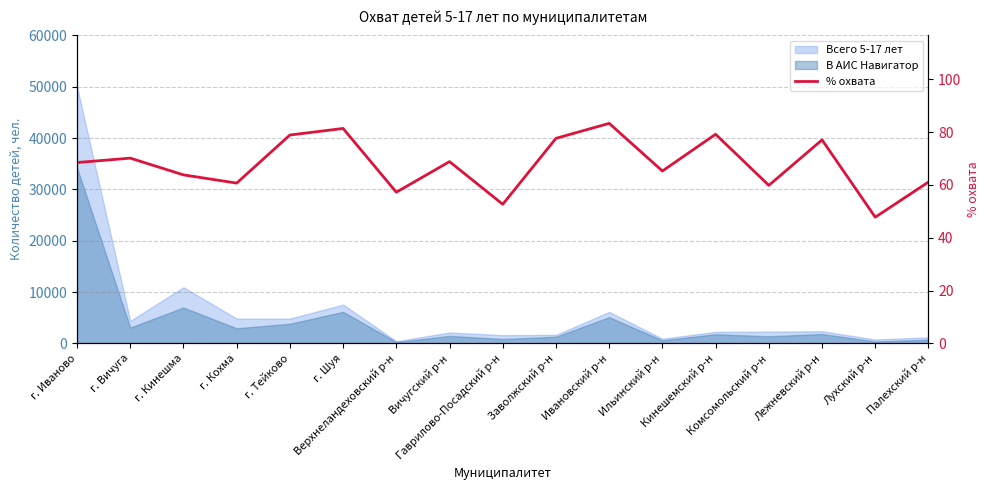

Does the chart have visible grid lines?

Yes